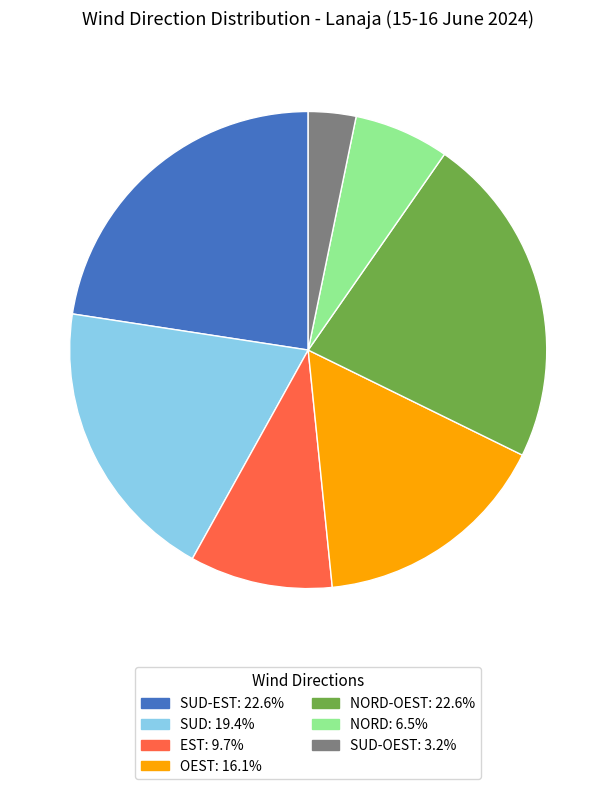

Is there a majority slice in this chart?

No